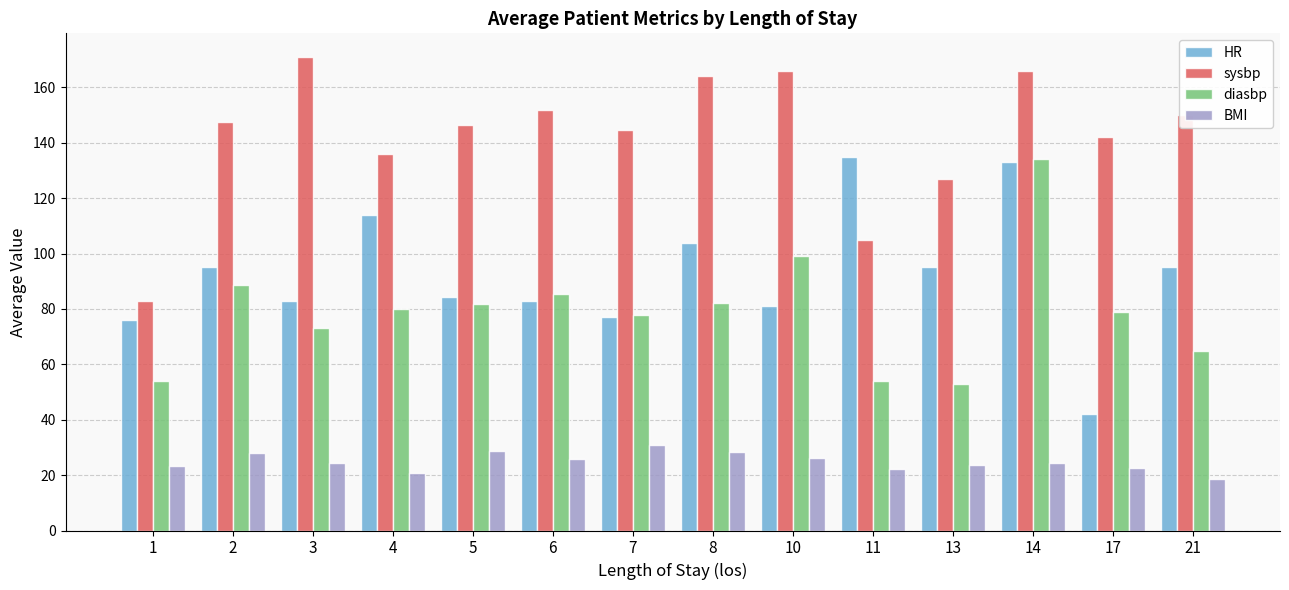

What is the difference between the highest and lowest values at 13?

103.3